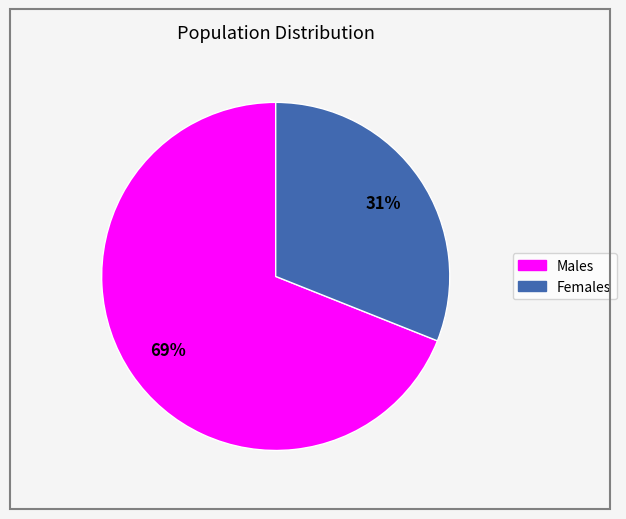

Which slice is the largest?

Males